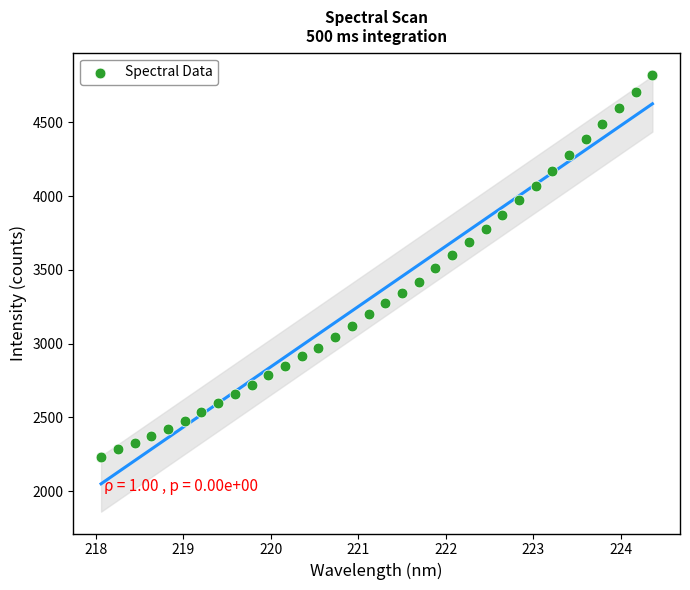

What is the range of Y values (max minus min)?

2592.5